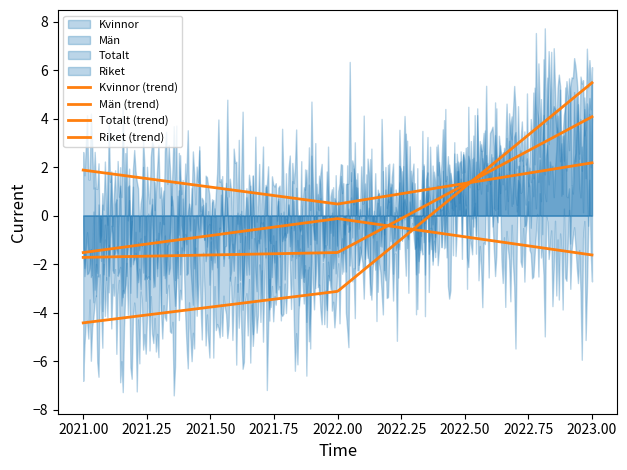

True or false: Totalt has a value of 28.9 at 2022.

False